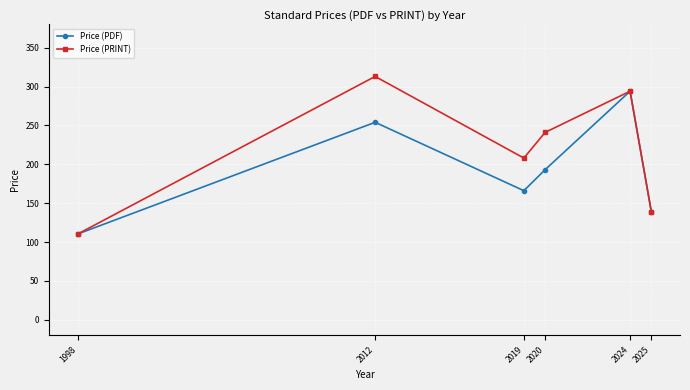

The Price (PDF) series shows 261.0 at 2020. True or false?

False